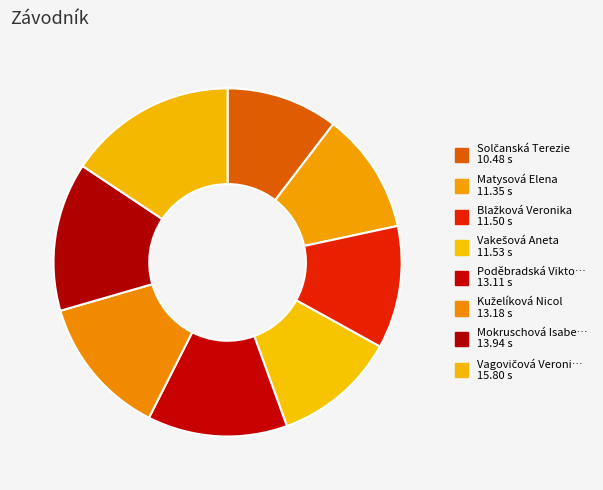

Which category has the smallest portion of the pie?

Solčanská Terezie